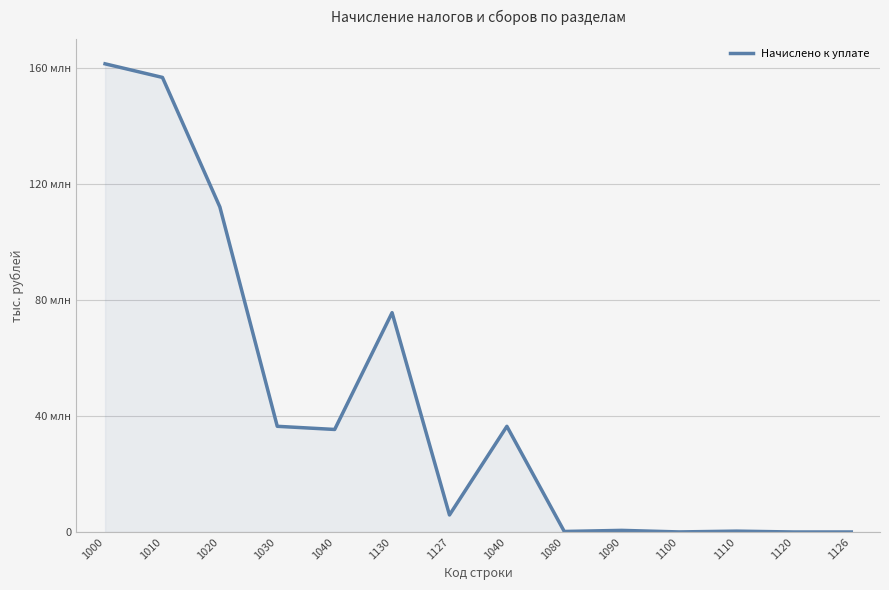

Reading left to right, extract all data points from this chart.

1000=161400969	1010=156708443	1020=112050695	1030=36440457	1040=35352695	1130=75610238	1127=5880656	1040=36440457	1080=186506	1090=561393	1100=25922	1110=301997	1120=4371	1126=7987